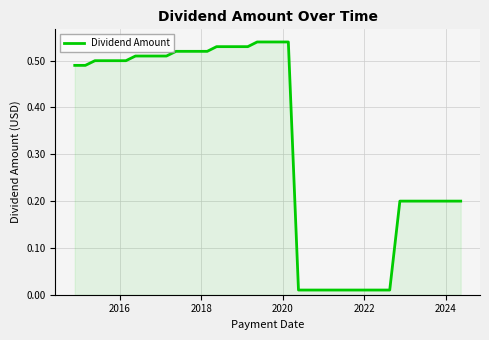

True or false: the data has more than 0 interior local peaks.

False